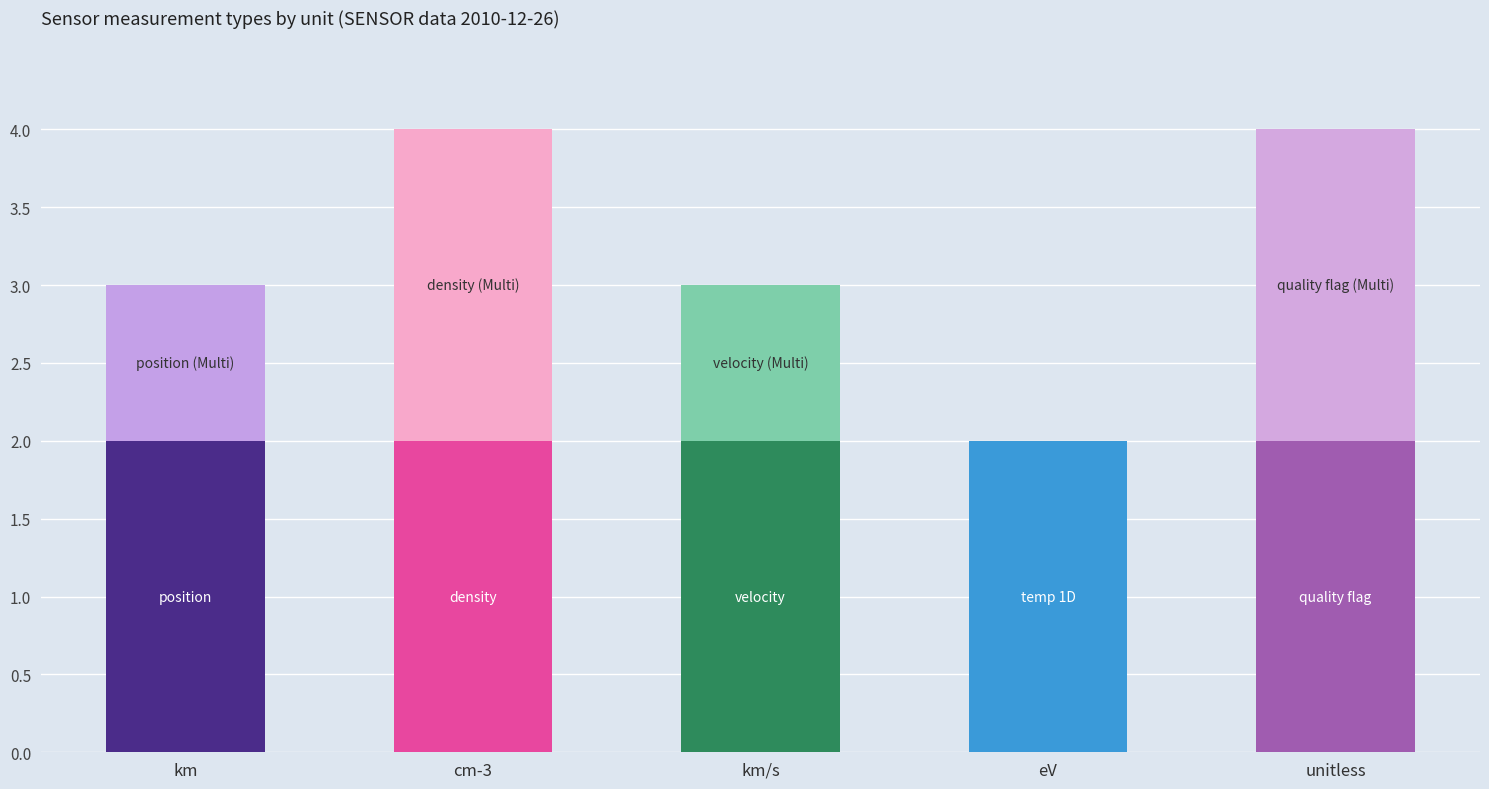

What is the total value across all series at unitless?

4